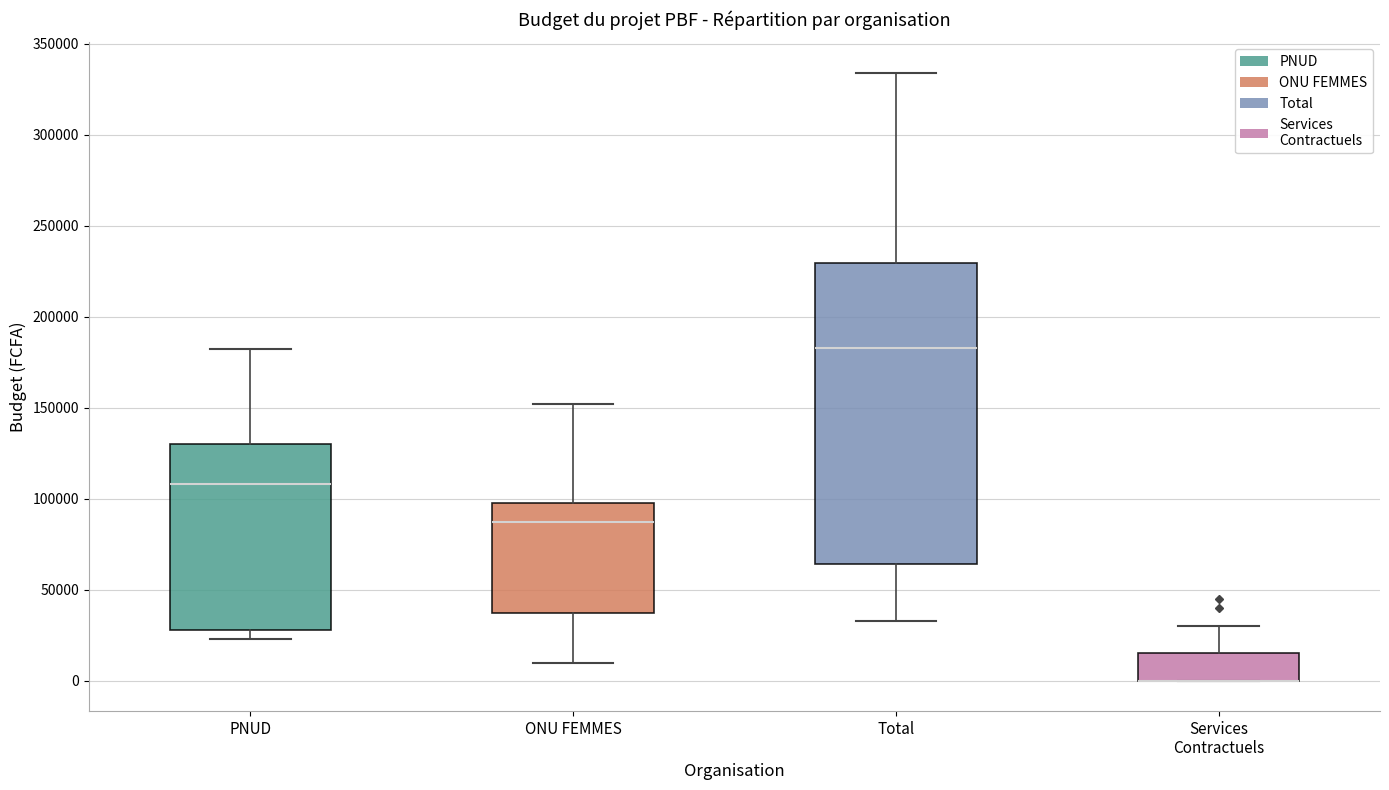

Reading left to right, transcribe this box plot: for each box, give where its median line is, the range the box spans, and where its two whiskers end, as read against the y-axis. The values are not printed on the chart, so give them approximately, as read against the axis.

PNUD: median 110000, box 30000 to 130000, whiskers 25000 to 180000
ONU FEMMES: median 85000, box 35000 to 100000, whiskers 10000 to 150000
Total: median 185000, box 65000 to 230000, whiskers 35000 to 335000
Services Contractuels: median 0 (drawn on the box's lower edge), box 0 to 15000, whiskers 0 to 30000